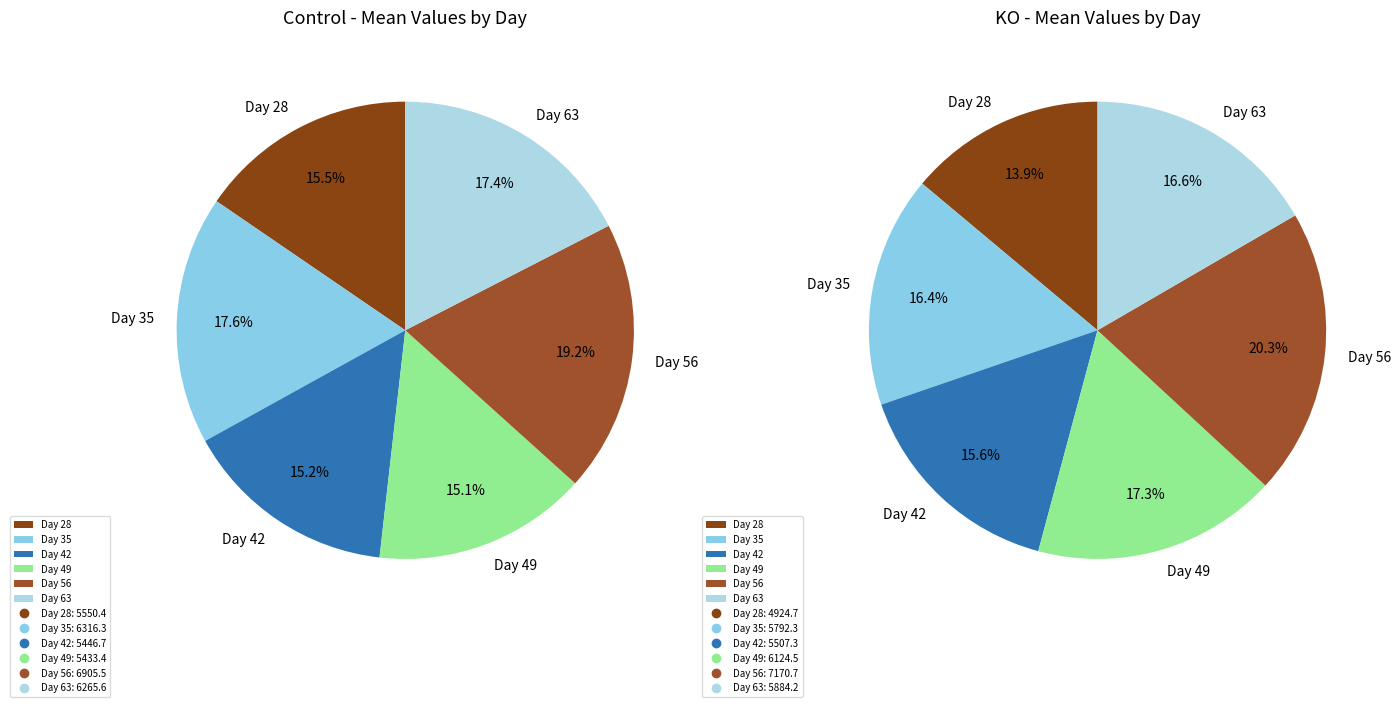

Is Day 63 the majority of the pie?

No